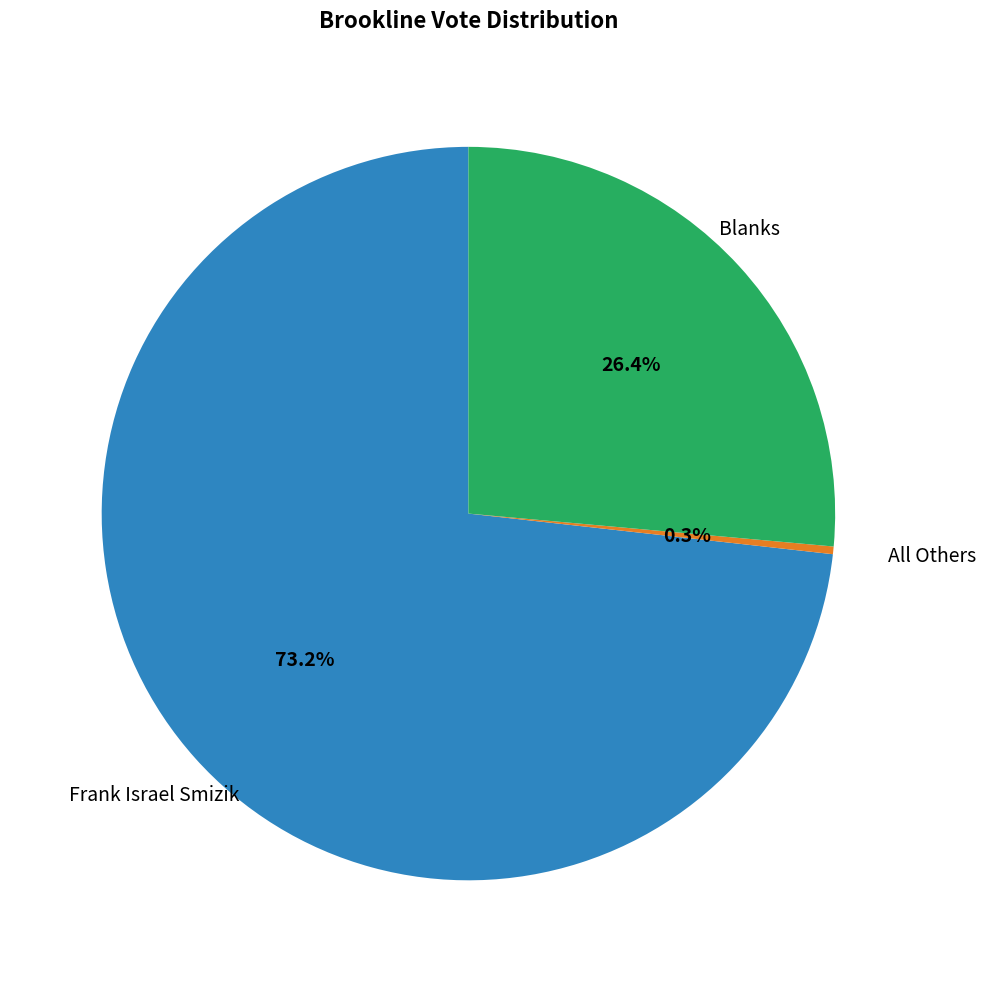

Is there any slice that represents more than half of the pie?

Yes